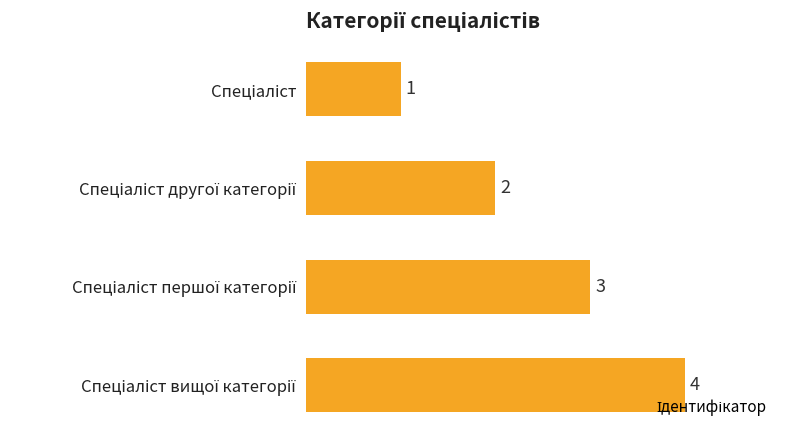

What is the maximum value shown in the chart?

4